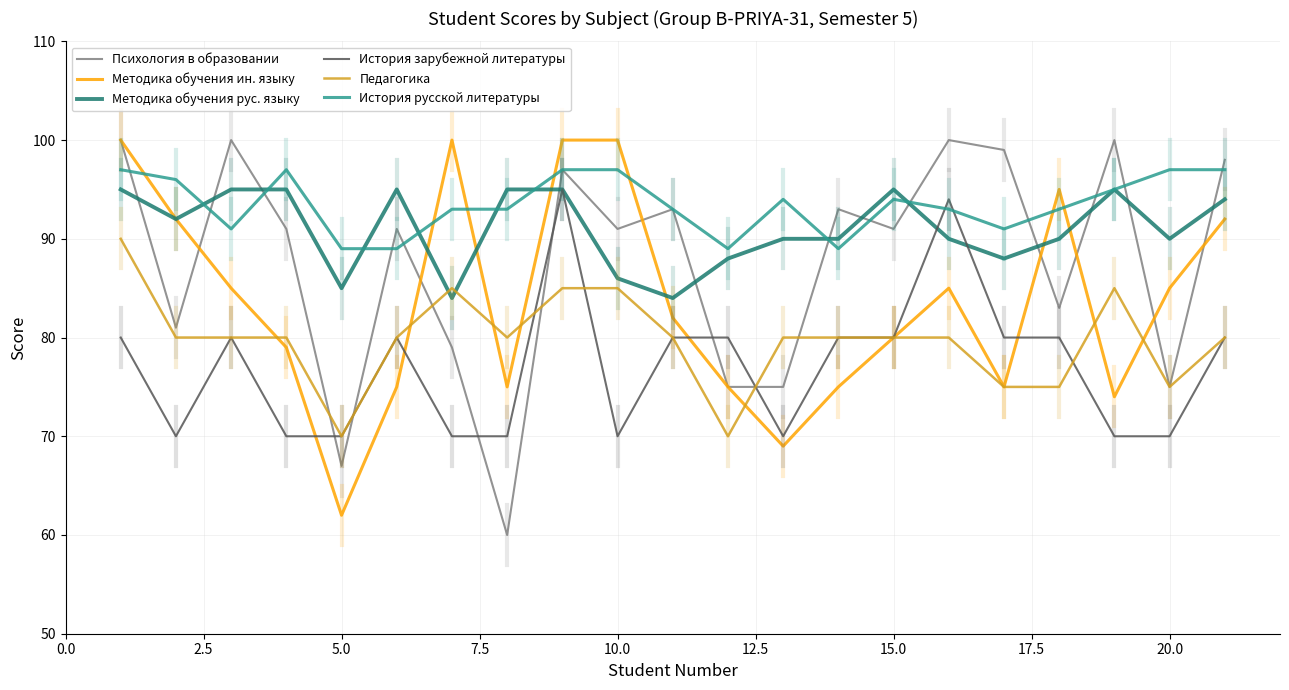

Which series has the largest total across all categories?

История русской литературы